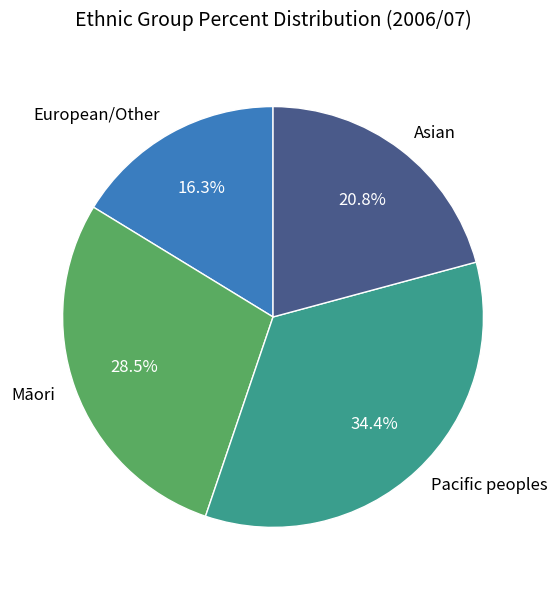

Is the sum of Māori and European/Other greater than half?

No